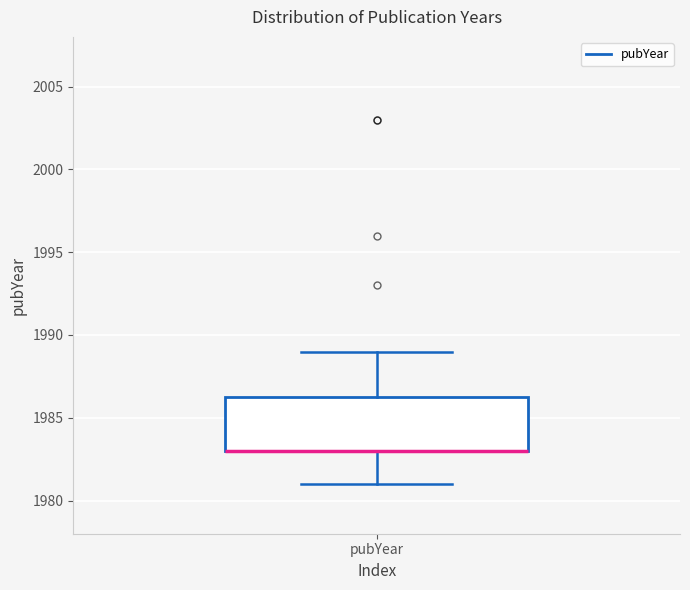

Read this box plot against the y-axis: the position of the median line, the range covered by the box, and the ends of both whiskers. The values are not printed on the chart, so give them approximately, as read against the axis.

median 1983.0 (drawn on the box's lower edge), box 1983.0 to 1986.5, whiskers 1981.0 to 1989.0